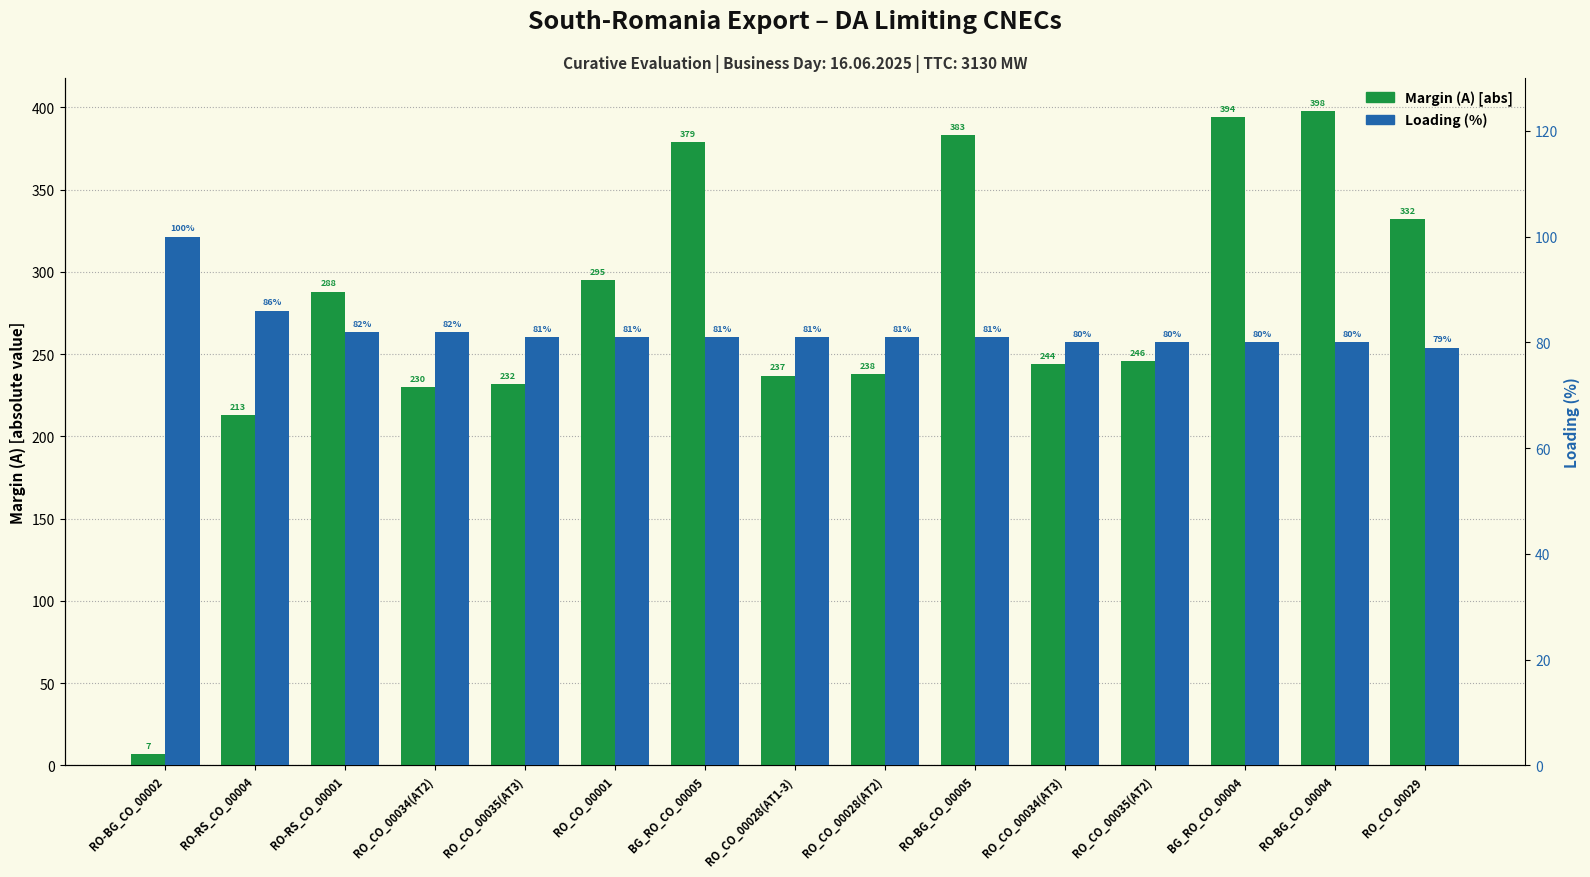

Which series changed the most between RO_CO_00028(AT1-3) and RO-BG_CO_00005?

Margin (A) [abs]